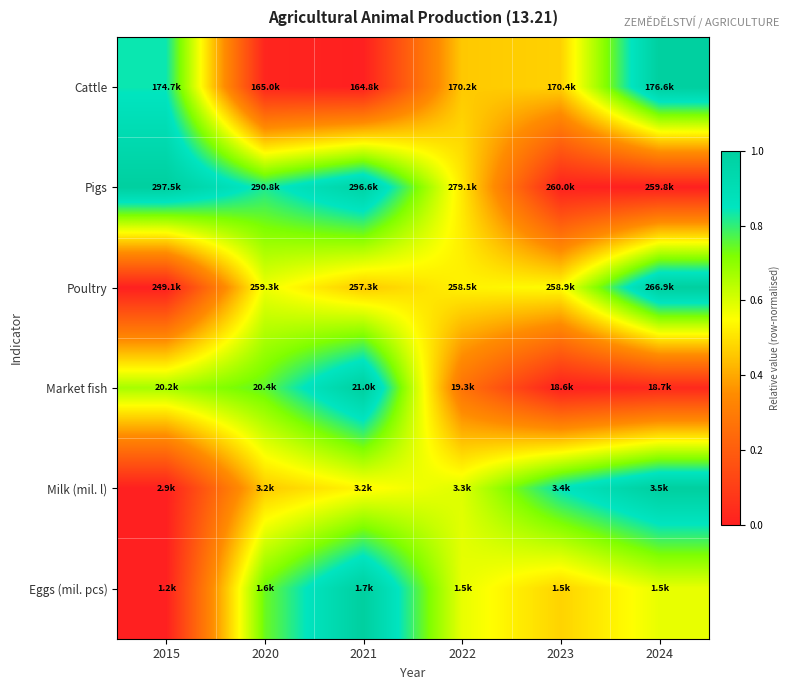

At which category is the sum across all series the highest?

2021